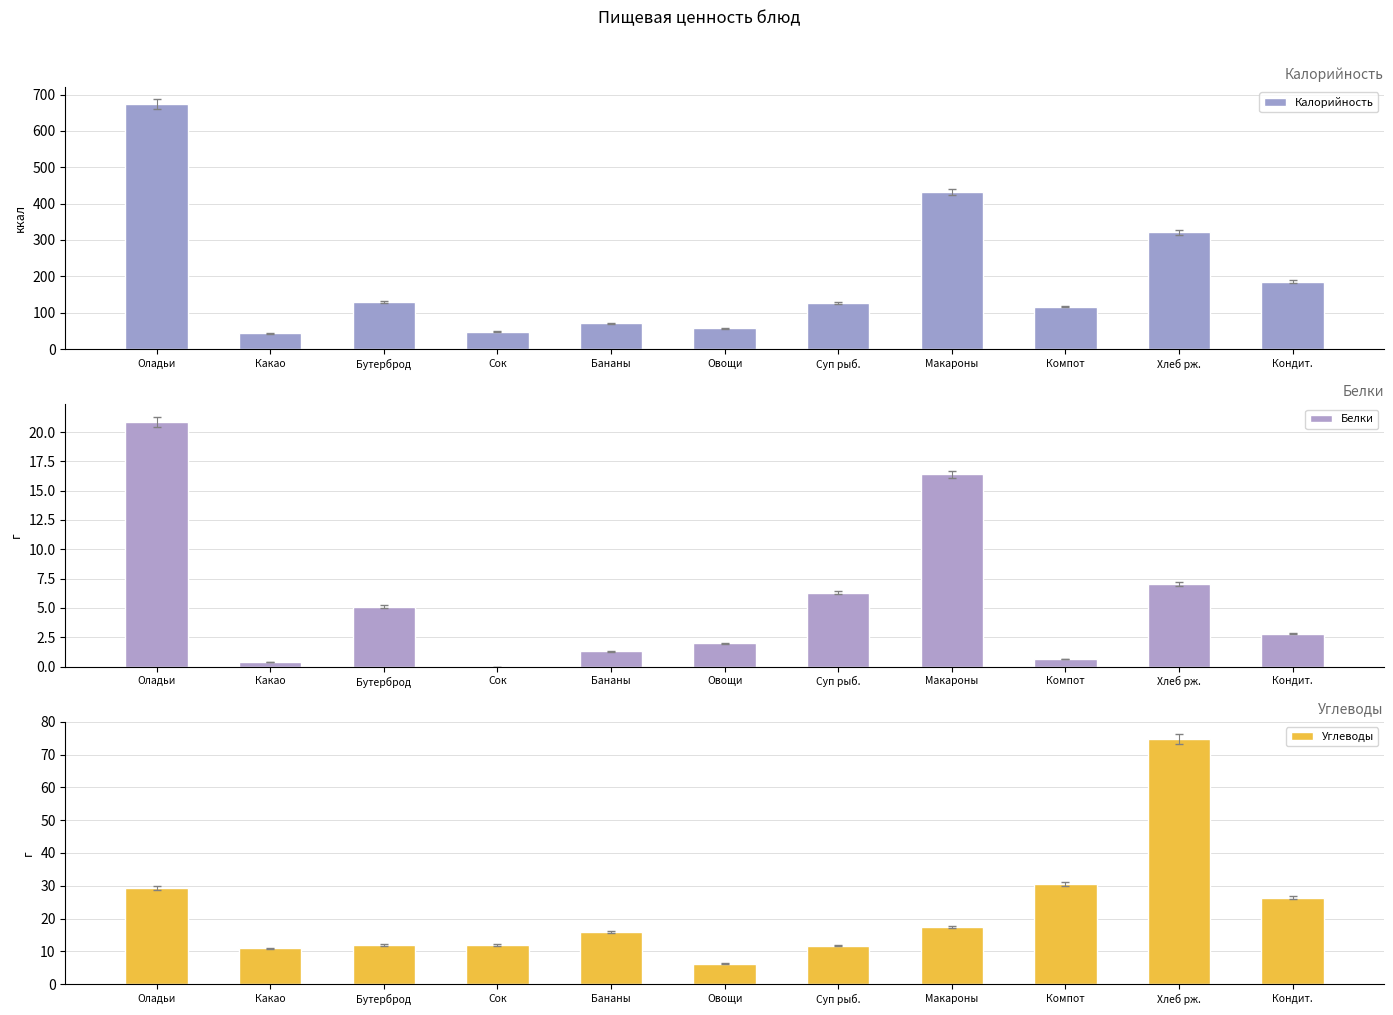

What are all the series names shown in the legend?

Калорийность, Белки, Углеводы